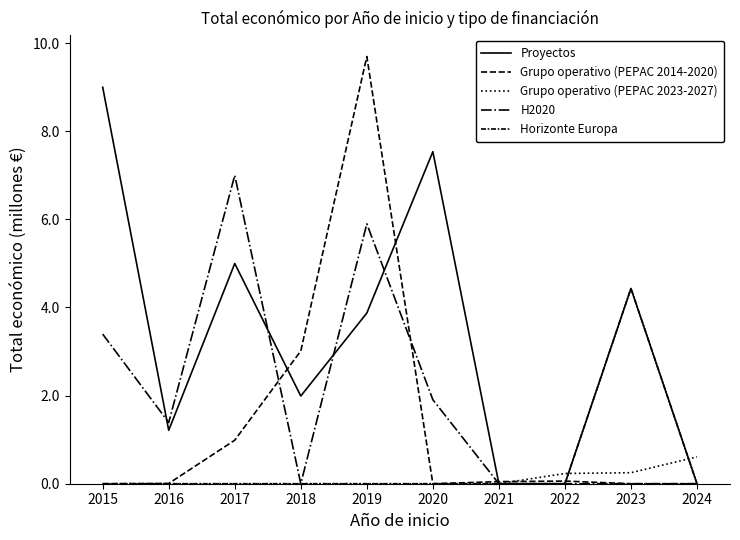

How many intersections are there between Grupo operativo (PEPAC 2023-2027) and Proyectos?

2